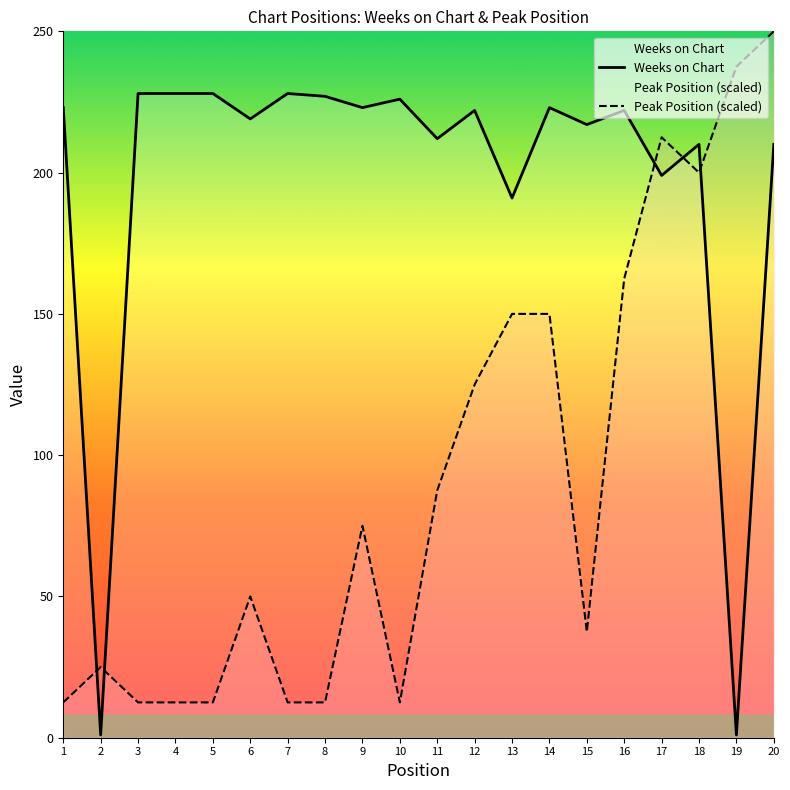

At how many categories does at least one series exceed 121?

19